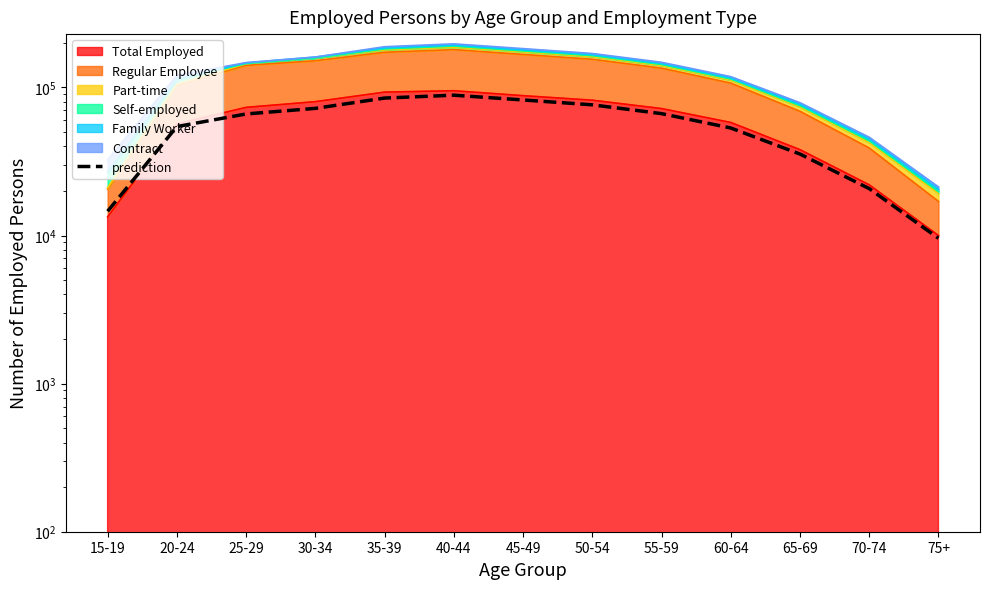

List the labels in order of value, largest first.

40-44, 35-39, 45-49, 50-54, 30-34, 55-59, 25-29, 20-24, 60-64, 65-69, 70-74, 15-19, 75+